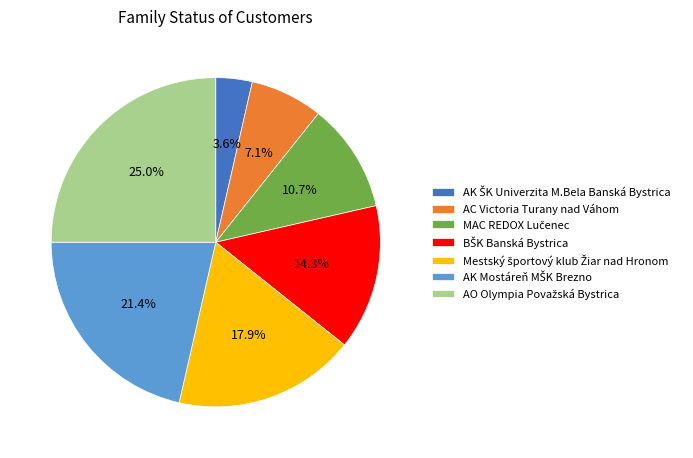

Does any single category account for the majority?

No